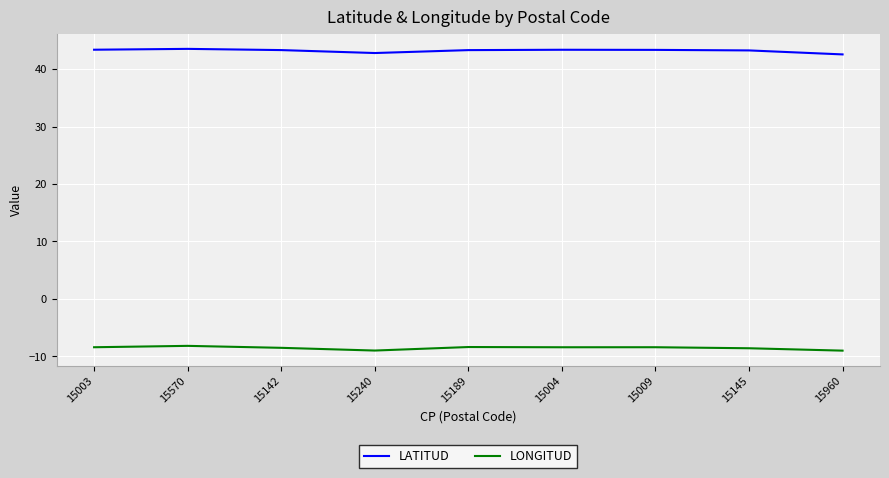

What is the sum of all LONGITUD values?

-76.8